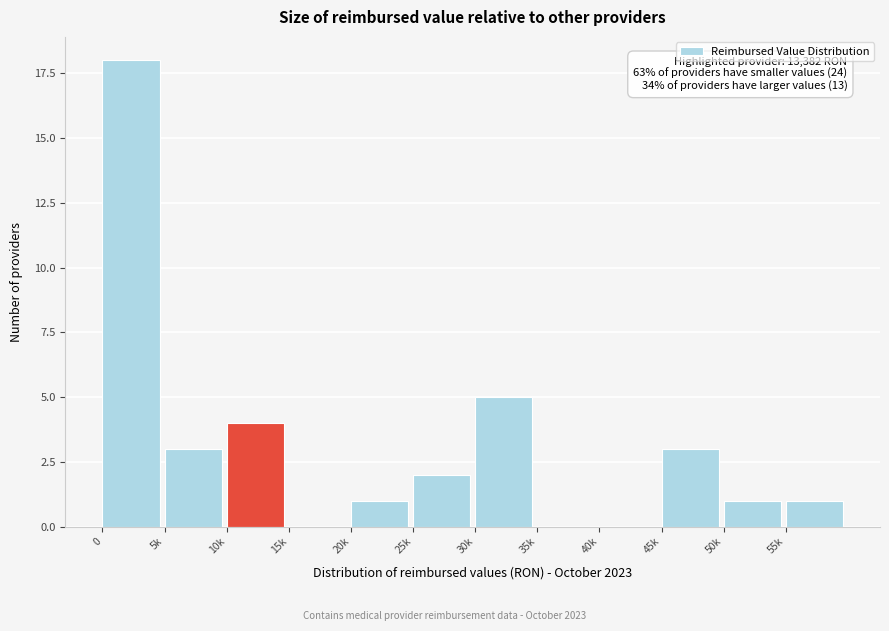

Reading left to right, what are all the values shown in this chart?

0=18	5k=3	10k=4	15k=0	20k=1	25k=2	30k=5	35k=0	40k=0	45k=3	50k=1	55k=1